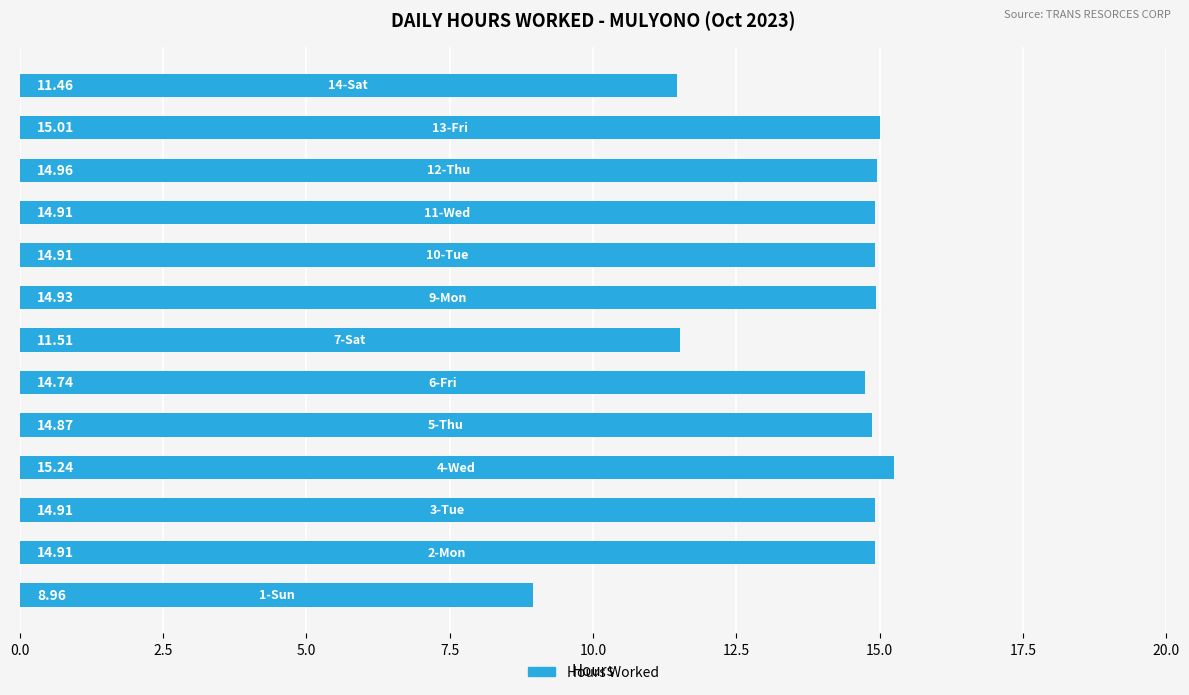

What is the sum of all values?

181.3